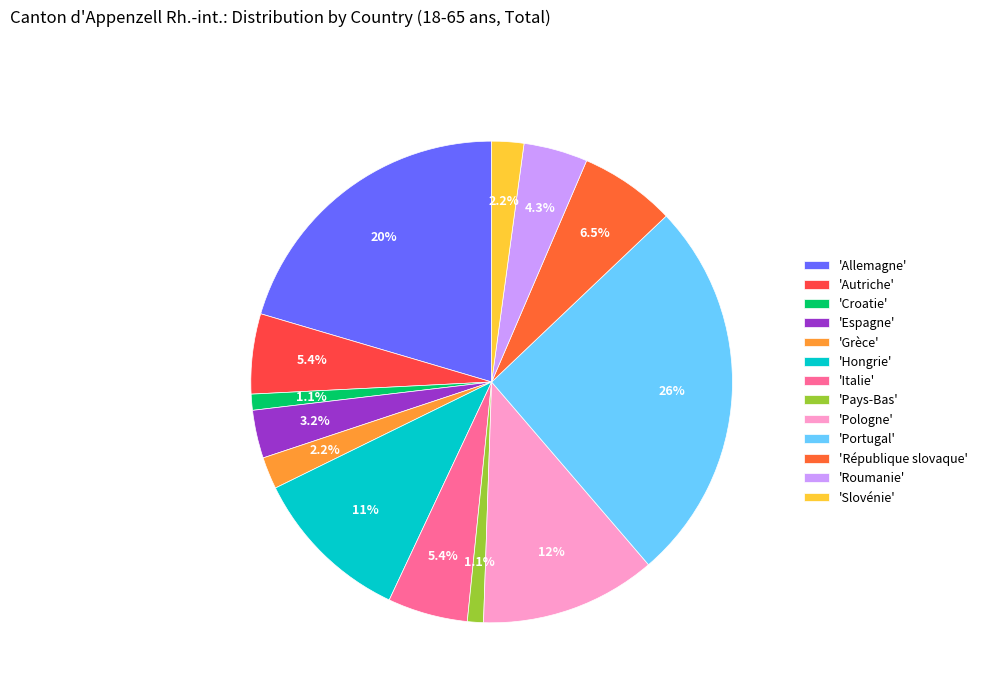

Is there a majority slice in this chart?

No